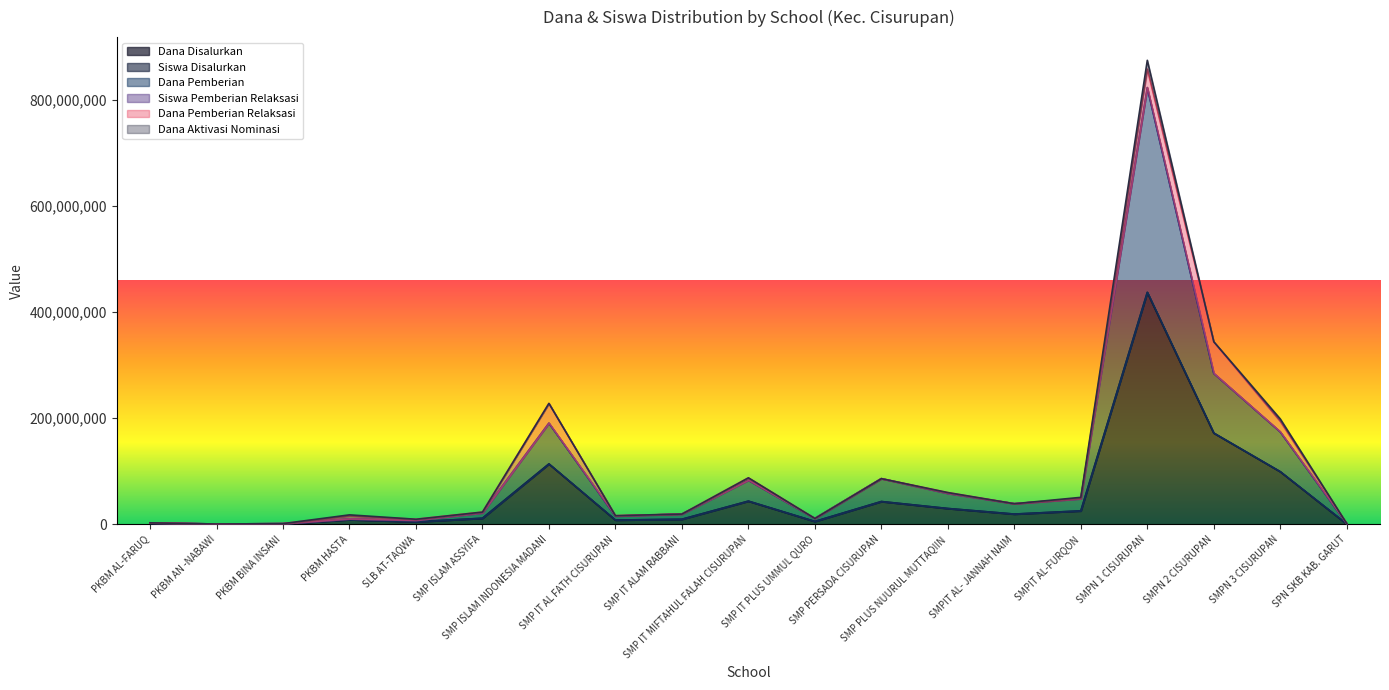

The value of Siswa Disalurkan at SMP IT ALAM RABBANI is 19500019. True or false?

True